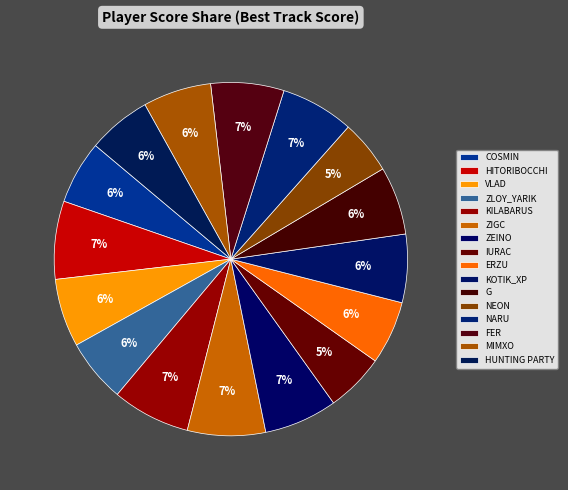

To the nearest percent, what percentage of the pie is COSMIN?

6%